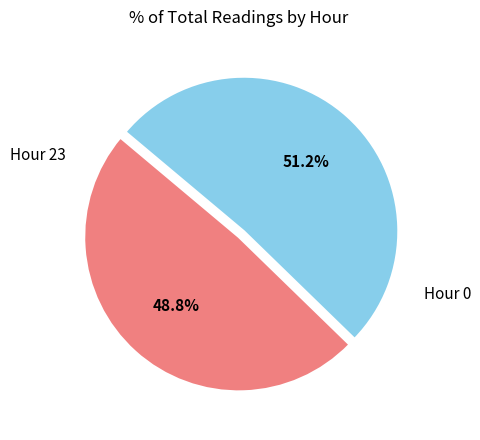

Count the number of slices in the pie.

2